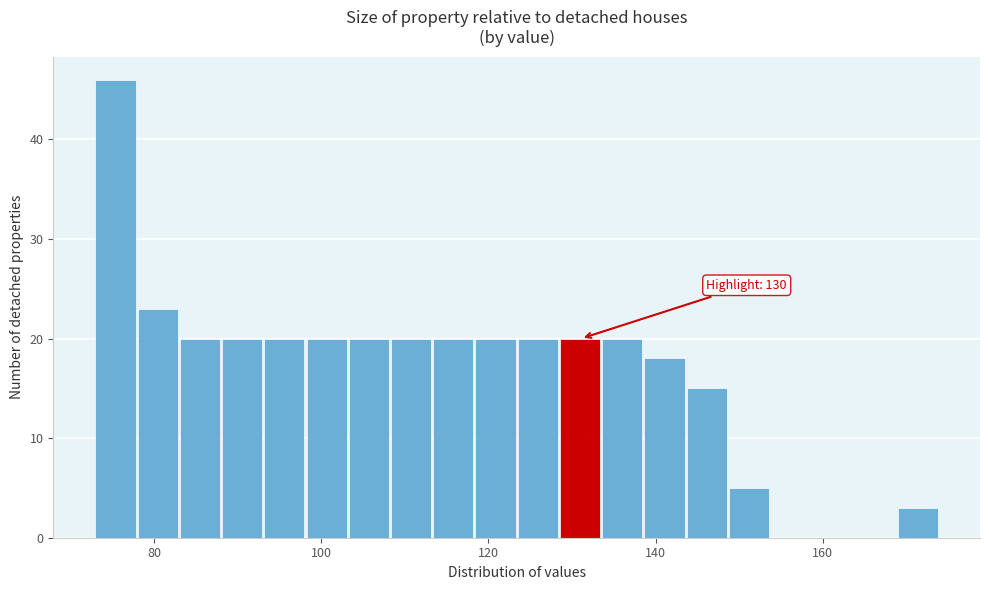

Read against the x-axis, roughly where is the centre of the tallest bar?

76